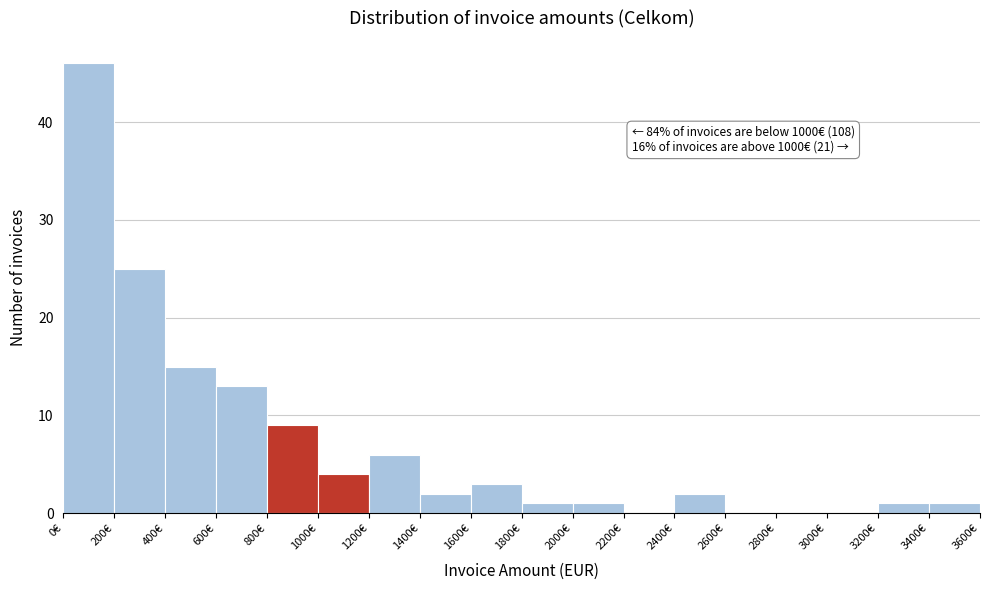

Over which range of the x-axis is the bar tallest?

0 to 200